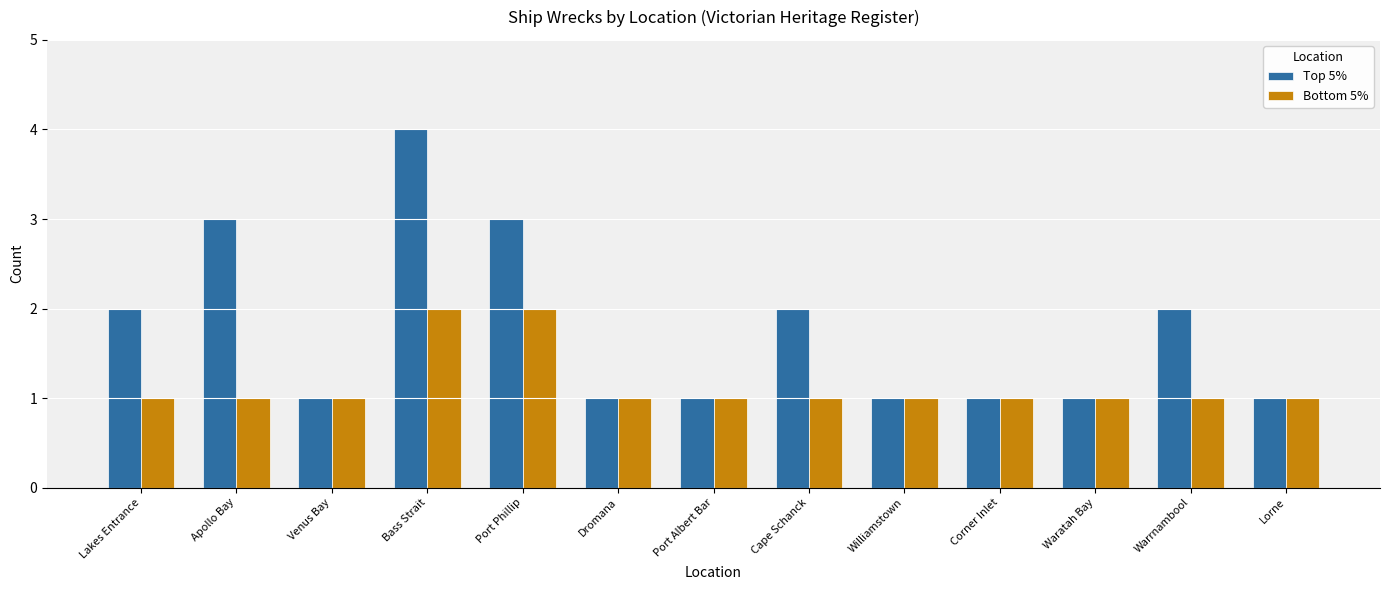

What is the difference between the second highest and minimum values in the Top 5% series?

2